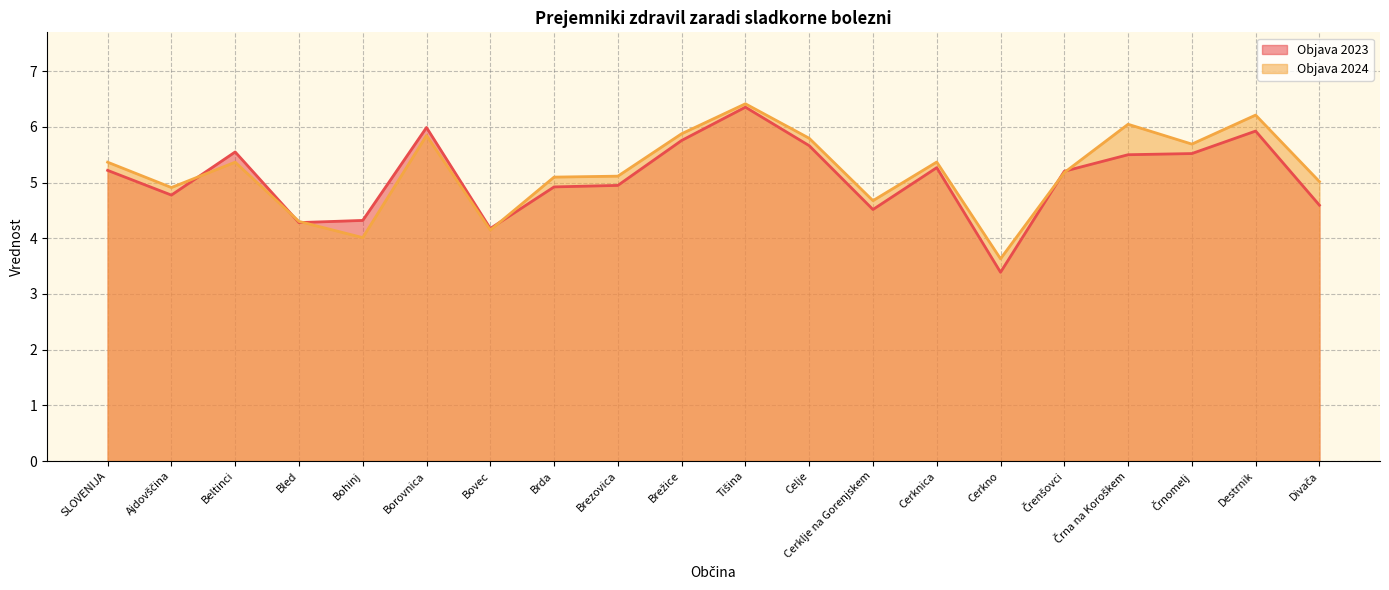

Where does the Objava 2024 series first go above 5?

SLOVENIJA